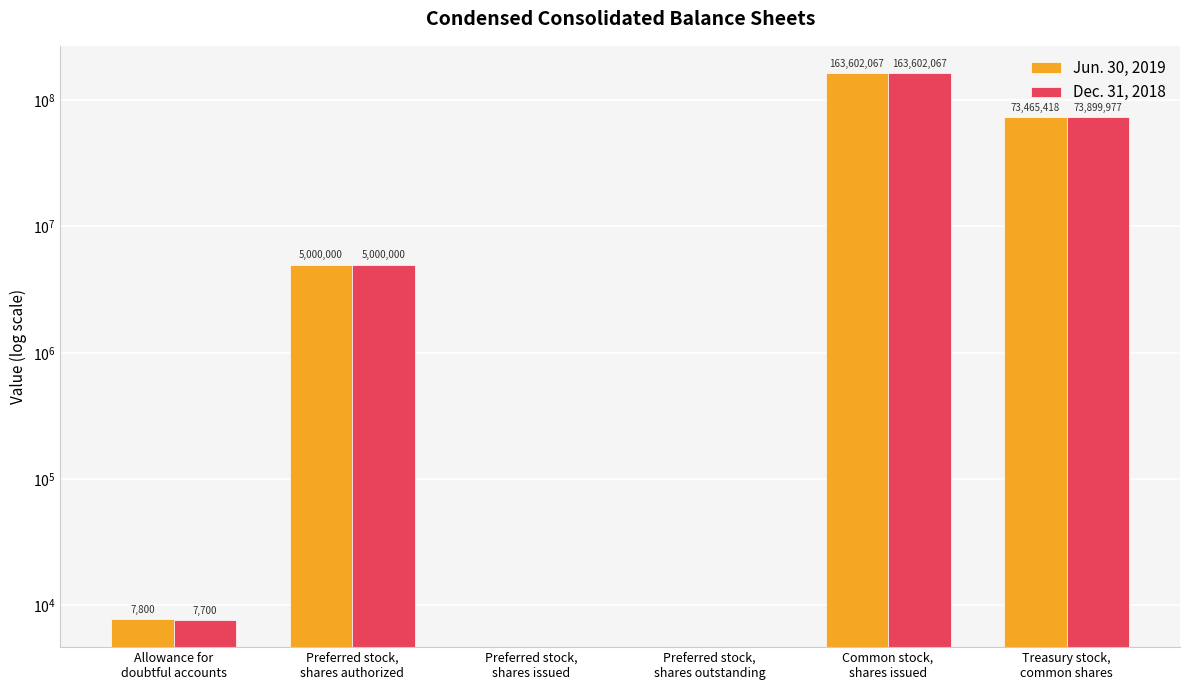

Between Preferred stock,
shares issued and Treasury stock,
common shares, which is larger?

Treasury stock,
common shares